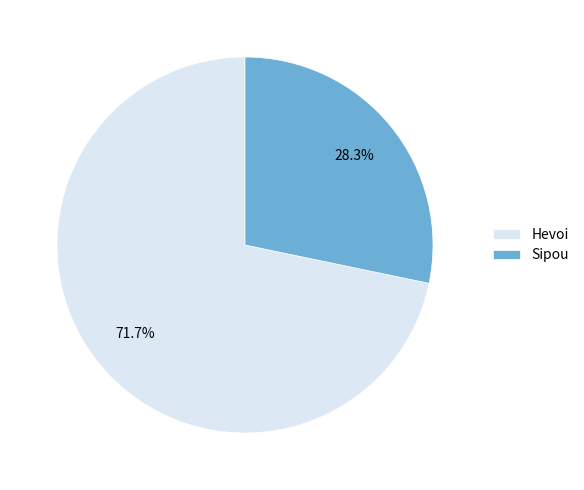

To the nearest percent, what is the combined percentage of Hevoi and Sipou?

100%